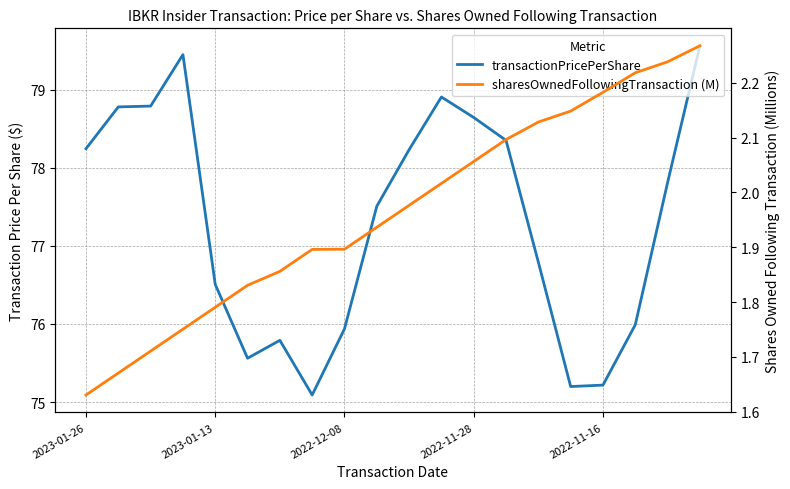

Rank the categories by sharesOwnedFollowingTransaction (M) value from highest to lowest.

19, 18, 17, 16, 15, 14, 13, 12, 11, 10, 9, 8, 7, 6, 5, 2022-11-16, 2022-11-28, 2022-12-08, 2023-01-13, 2023-01-26